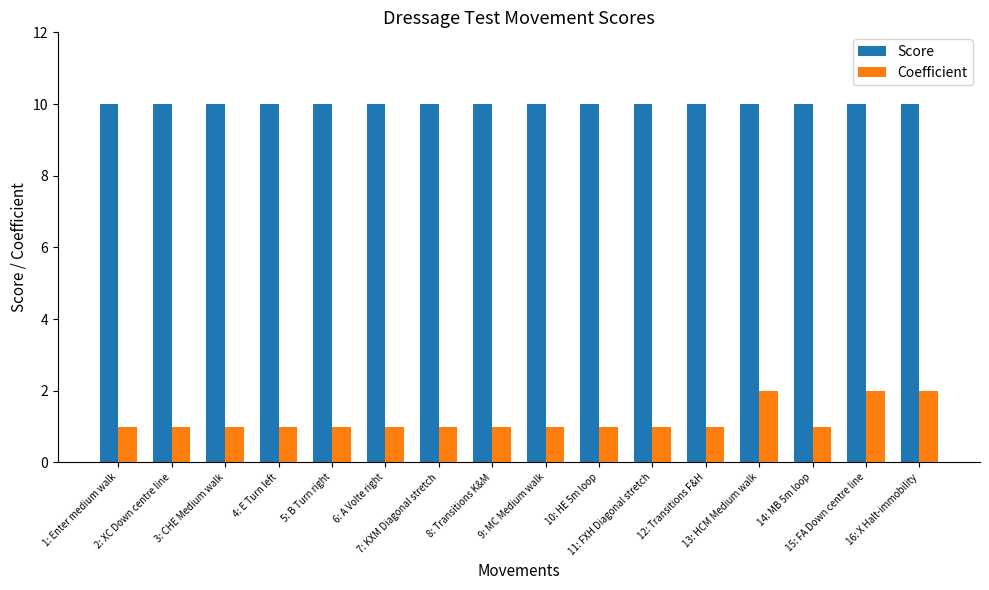

List the series in order of their peak value, lowest first.

Coefficient, Score